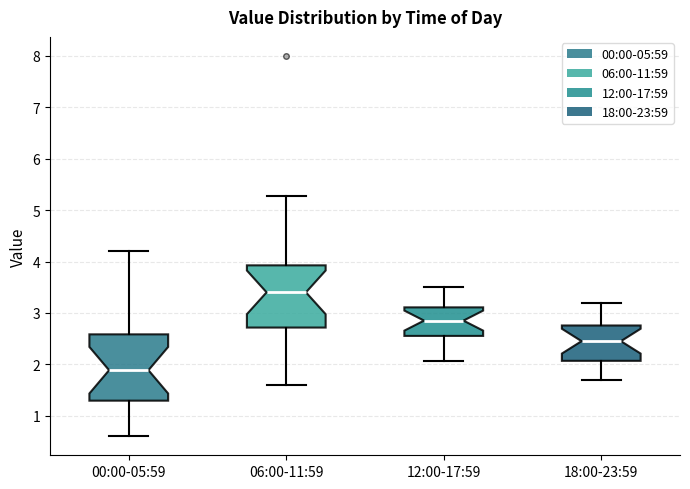

Reading left to right, transcribe this box plot: for each box, give where its median line is, the range the box spans, and where its two whiskers end, as read against the y-axis. The values are not printed on the chart, so give them approximately, as read against the axis.

00:00-05:59: median 1.9, box 1.3 to 2.6, whiskers 0.6 to 4.2
06:00-11:59: median 3.4, box 2.7 to 3.9, whiskers 1.6 to 5.3
12:00-17:59: median 2.9, box 2.6 to 3.1, whiskers 2.1 to 3.5
18:00-23:59: median 2.5, box 2.1 to 2.8, whiskers 1.7 to 3.2